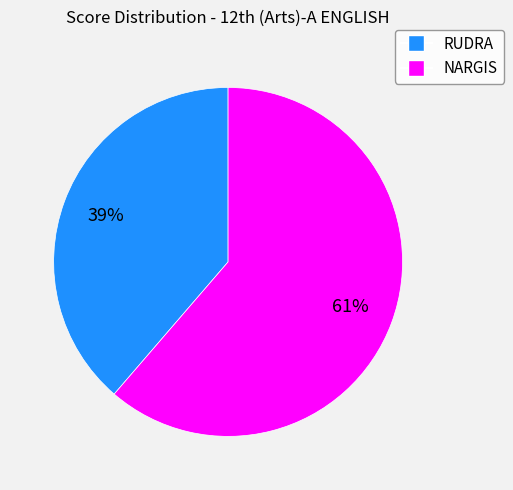

True or false: RUDRA accounts for 39% of the total.

True